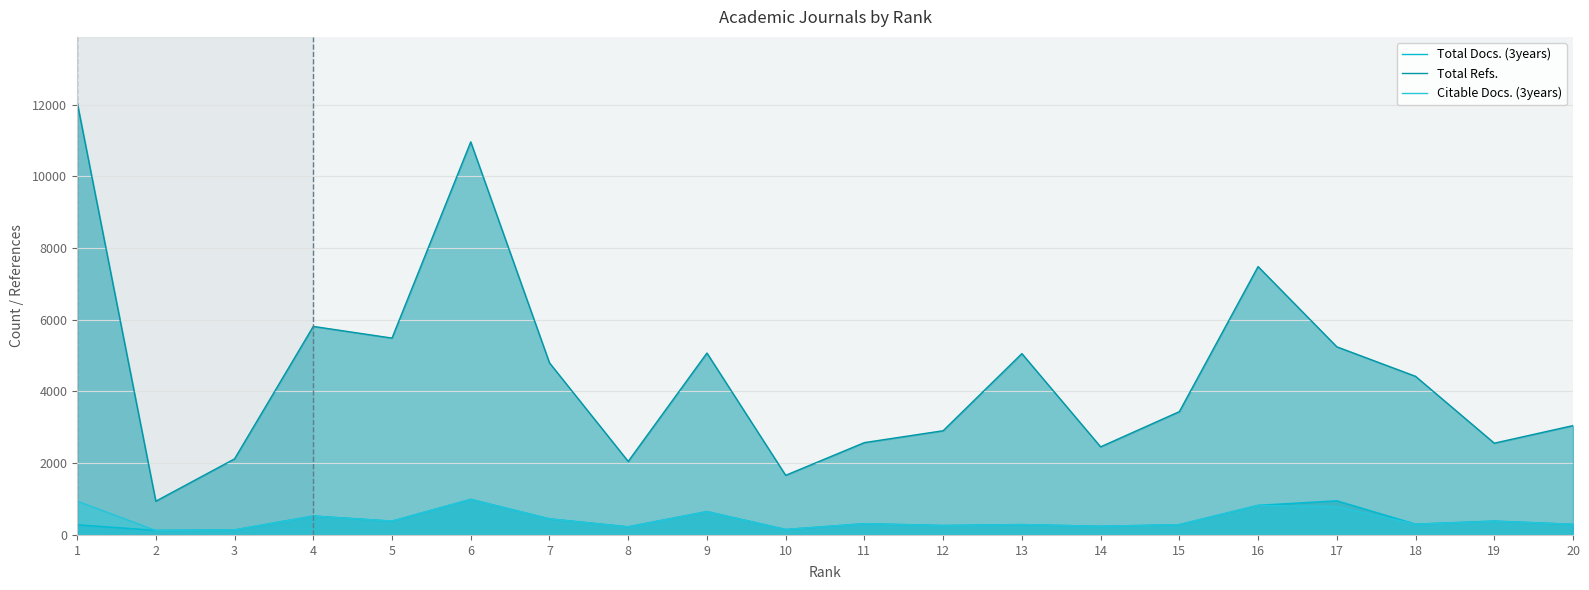

Which label corresponds to the largest value in the chart?

1